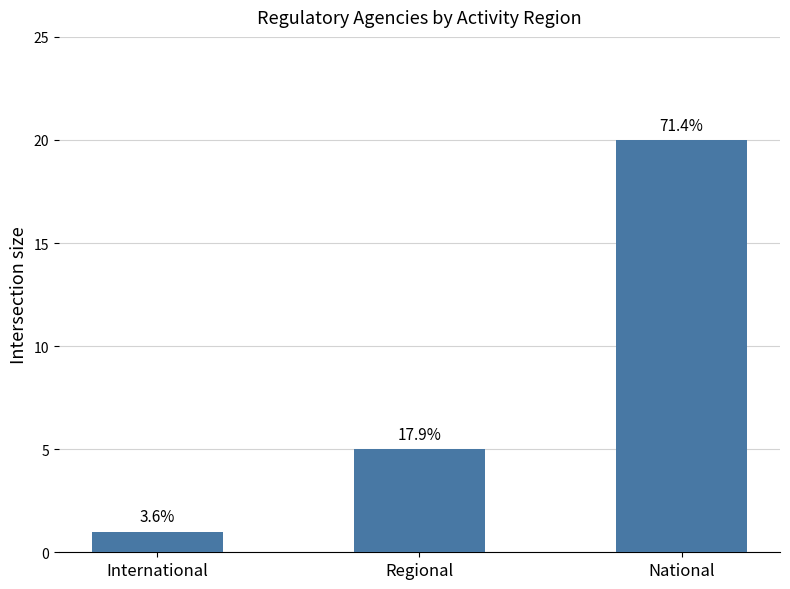

What is the difference between the maximum and minimum values?

19